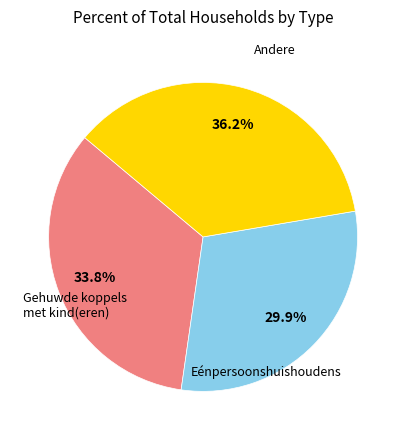

To the nearest percent, what is the average slice percentage?

33%